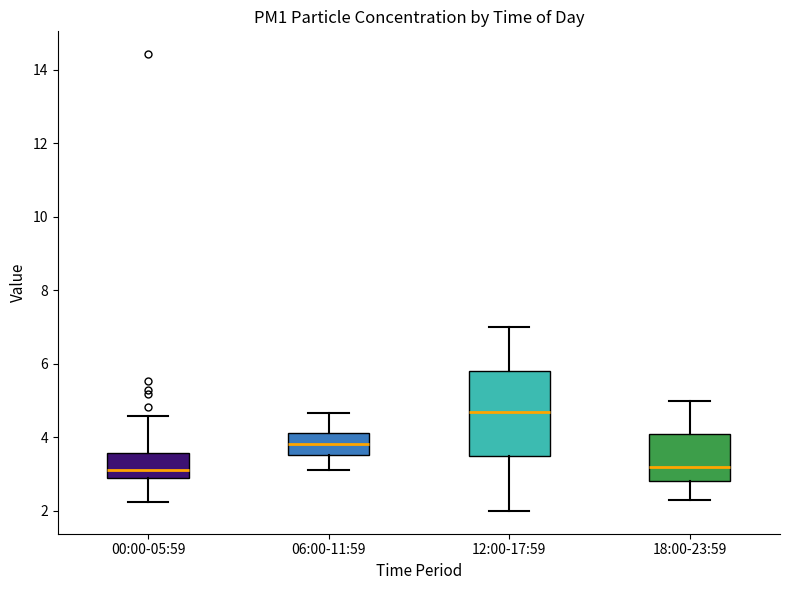

Reading left to right, read every box against the y-axis: the position of its median line, the range the box covers, and the ends of its whiskers. The values are not printed on the chart, so give them approximately, as read against the axis.

00:00-05:59: median 3.2, box 3.0 to 3.6, whiskers 2.2 to 4.6
06:00-11:59: median 3.8, box 3.6 to 4.2, whiskers 3.2 to 4.6
12:00-17:59: median 4.8, box 3.6 to 5.8, whiskers 2.0 to 7.0
18:00-23:59: median 3.2, box 2.8 to 4.2, whiskers 2.4 to 5.0